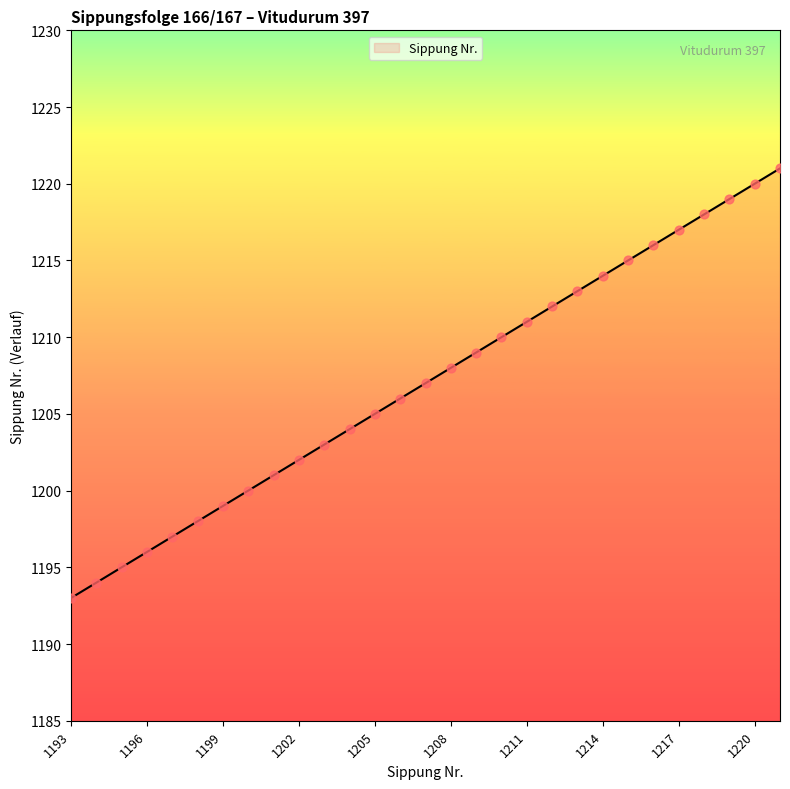

What is the maximum value shown in the chart?

1221